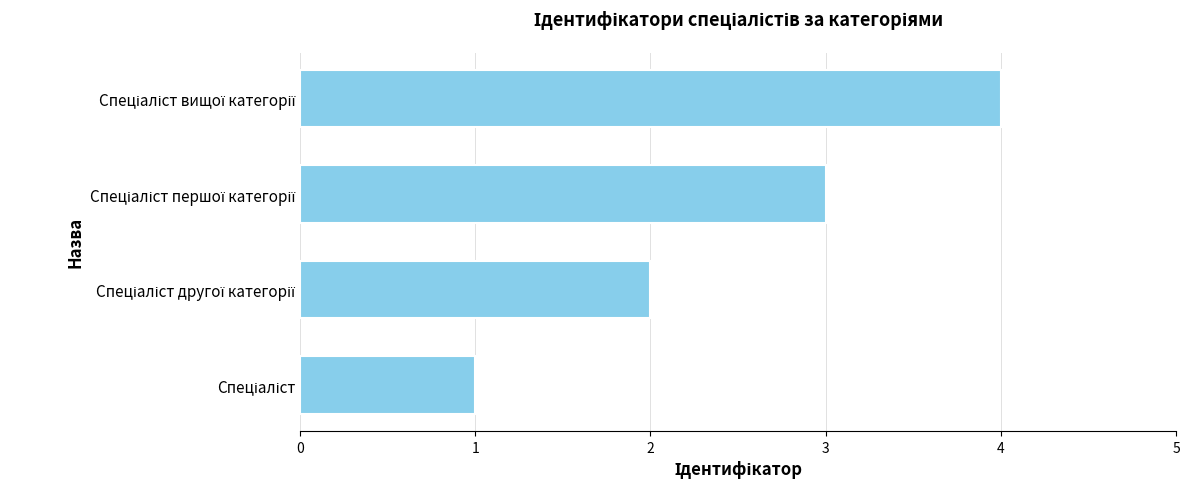

How many series are shown in this chart?

1